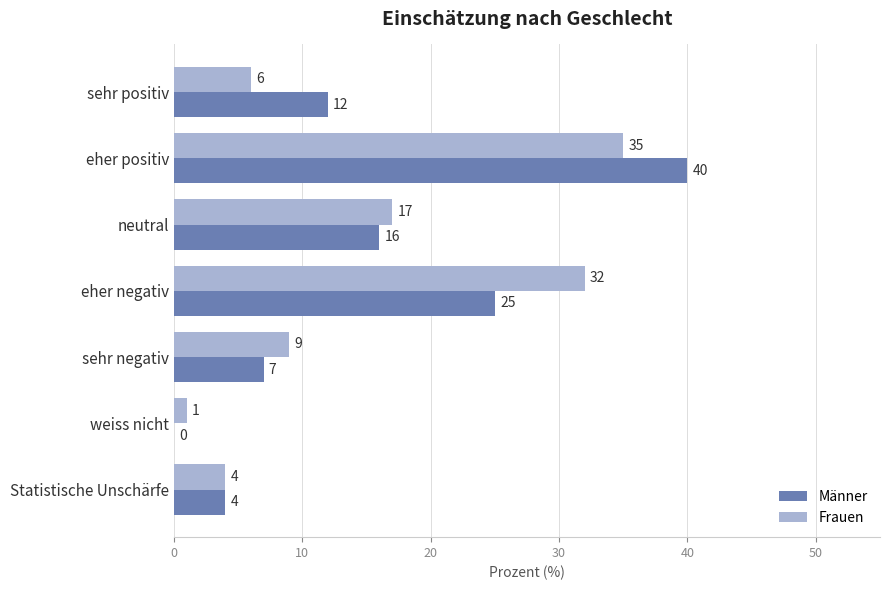

Between eher positiv and eher negativ, which series saw the biggest shift?

Männer